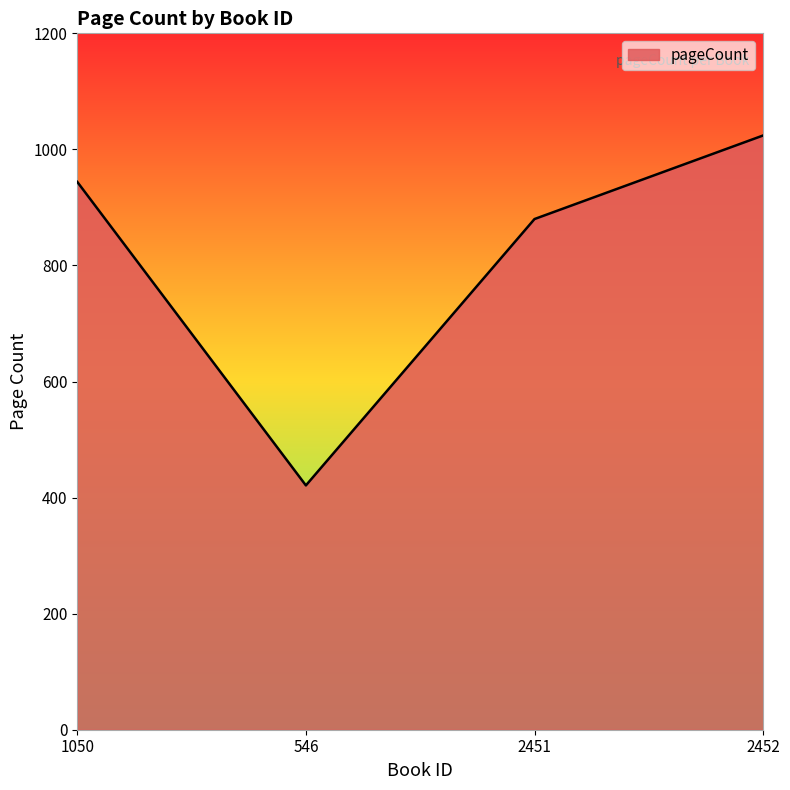

What is the average value?

817